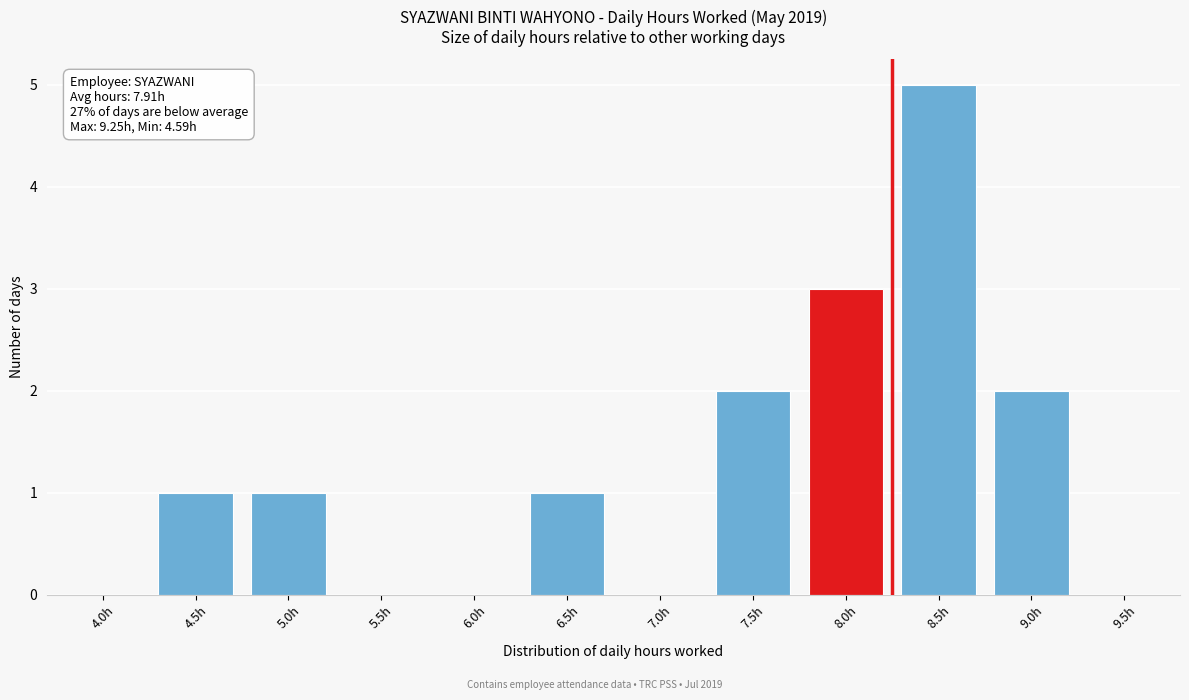

Reading left to right, transcribe all the data shown in this chart.

4.0h=0	4.5h=1	5.0h=1	5.5h=0	6.0h=0	6.5h=1	7.0h=0	7.5h=2	8.0h=3	8.5h=5	9.0h=2	9.5h=0